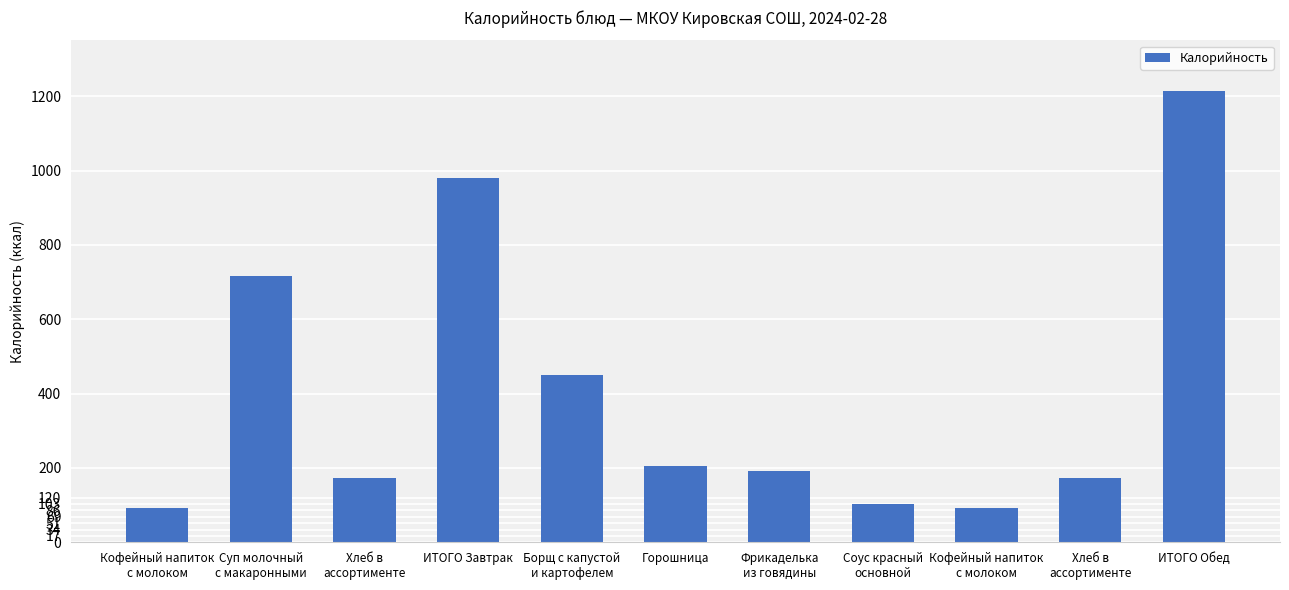

The value at Хлеб в
ассортименте is 173.7. True or false?

True